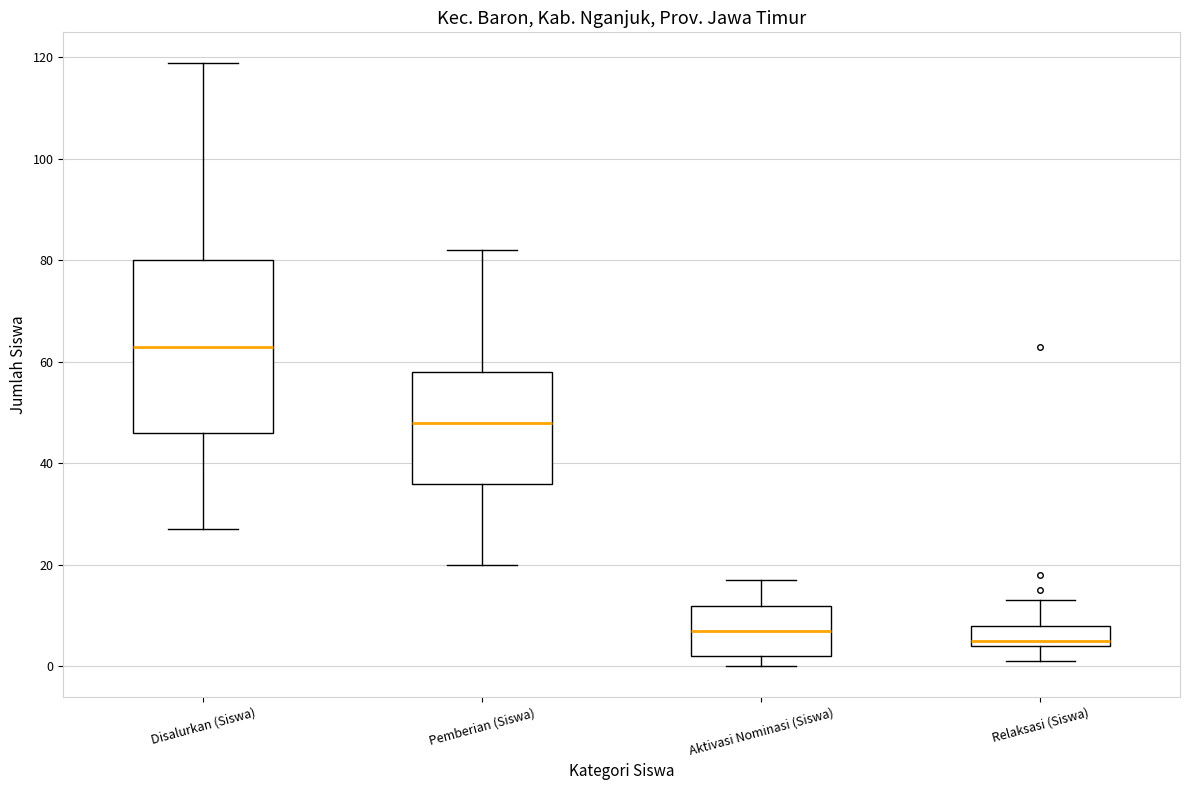

Reading left to right, transcribe this box plot: for each box, give where its median line is, the range the box spans, and where its two whiskers end, as read against the y-axis. The values are not printed on the chart, so give them approximately, as read against the axis.

Disalurkan (Siswa): median 64, box 46 to 80, whiskers 28 to 120
Pemberian (Siswa): median 48, box 36 to 58, whiskers 20 to 82
Aktivasi Nominasi (Siswa): median 8, box 2 to 12, whiskers 0 to 18
Relaksasi (Siswa): median 6, box 4 to 8, whiskers 2 to 14